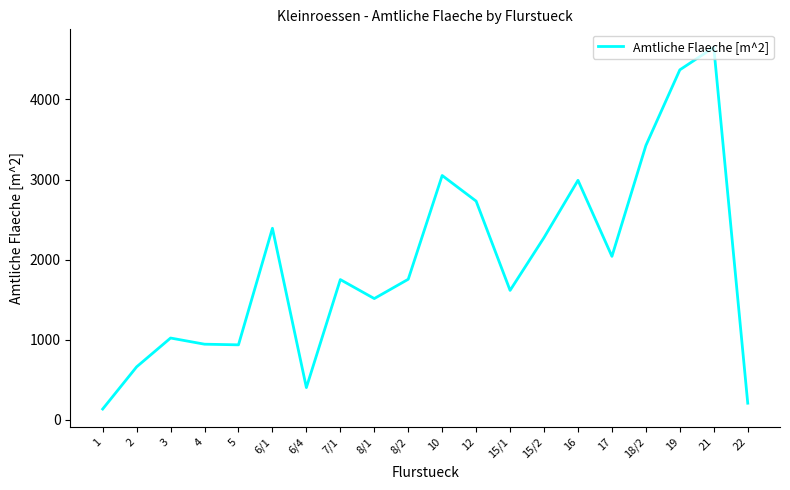

What is the change in value from 5 to 15/1?

+680